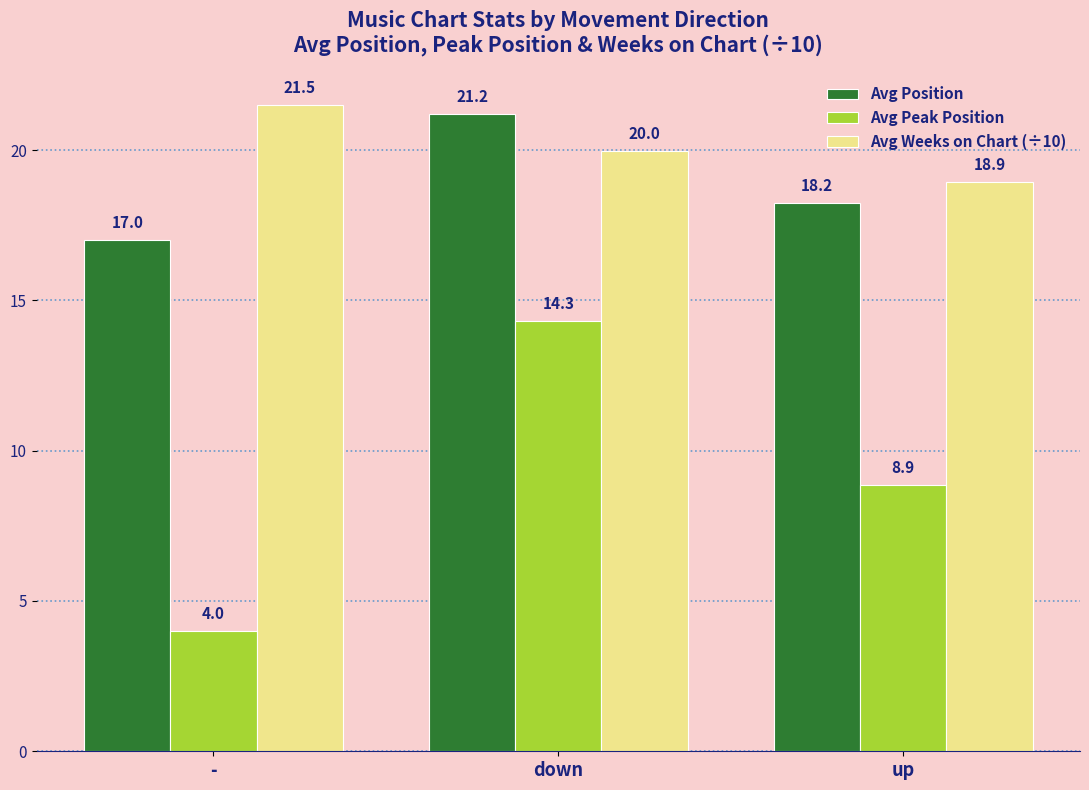

What is the label of the 3rd bar from the left?

up